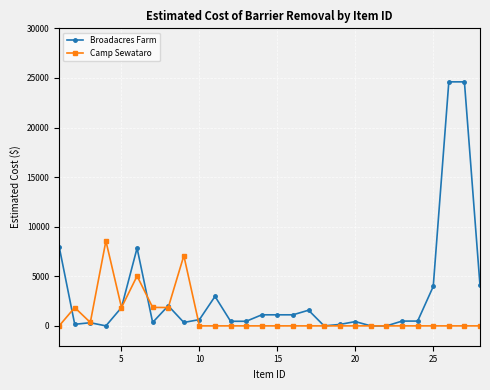

Which series has the largest total across all categories?

Broadacres Farm